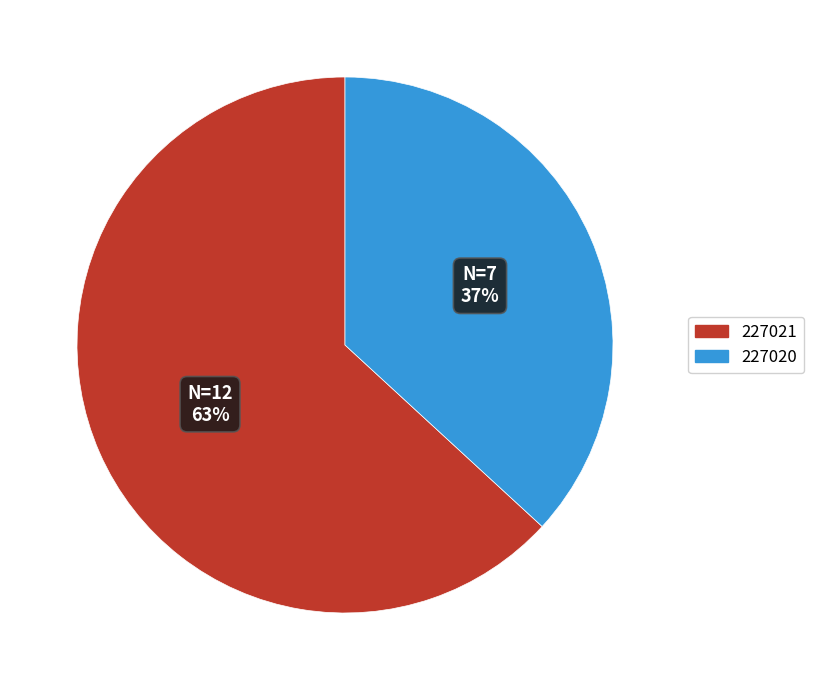

Is it true that 227020 is 37% of the pie?

True